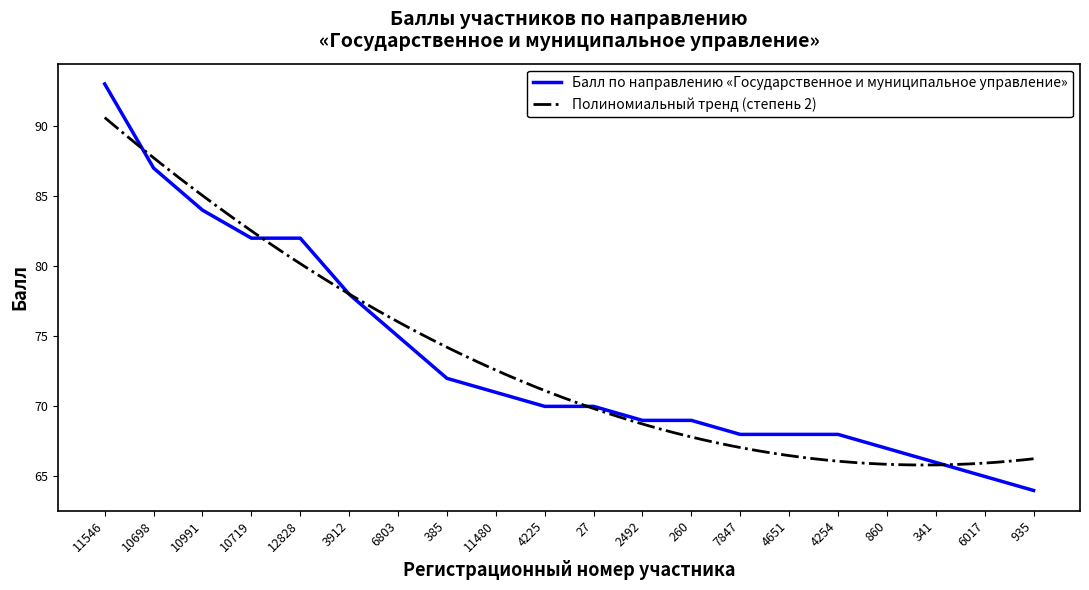

What is the smallest value displayed?

64